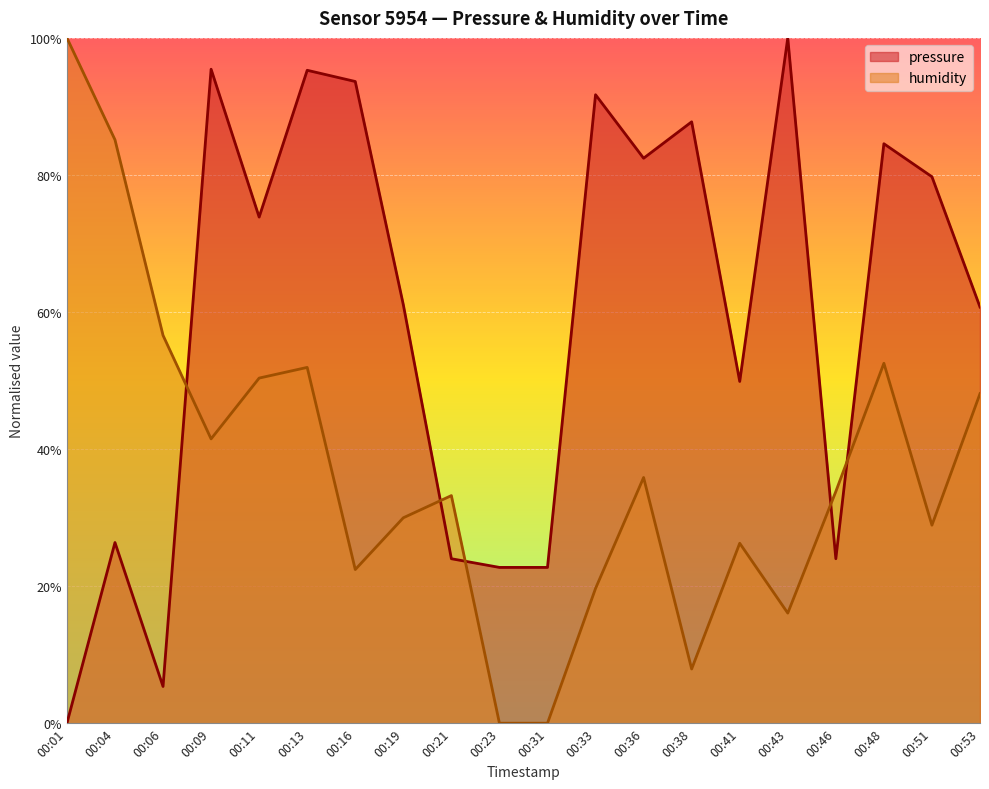

Reading left to right, transcribe all the data shown in this chart.

pressure: 0.0	0.3	0.1	1.0	0.7	1.0	0.9	0.6	0.2	0.2	0.2	0.9	0.8	0.9	0.5	1.0	0.2	0.8	0.8	0.6
humidity: 1.0	0.9	0.6	0.4	0.5	0.5	0.2	0.3	0.3	0.0	0.0	0.2	0.4	0.1	0.3	0.2	0.3	0.5	0.3	0.5